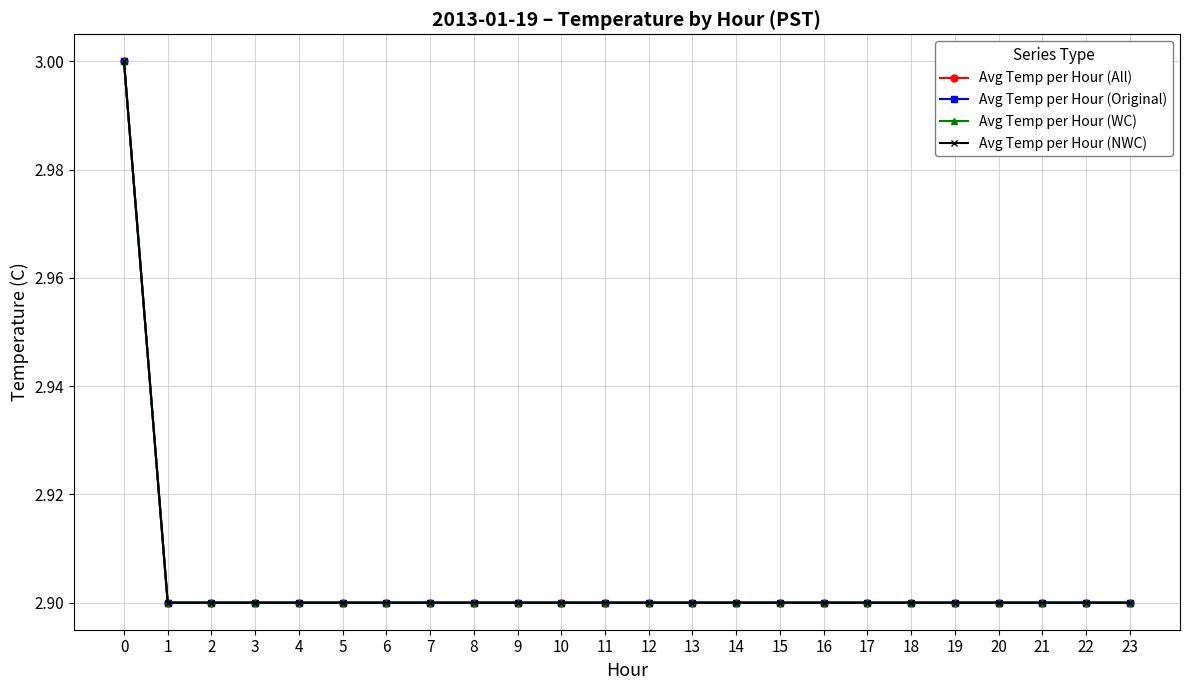

Which series has the largest total across all categories?

Avg Temp per Hour (All)